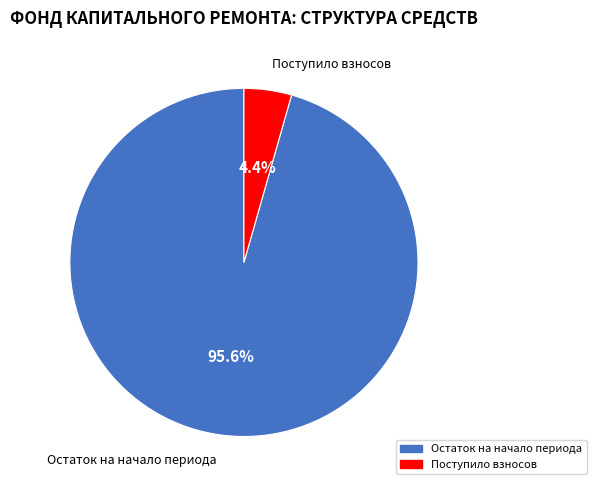

How many slices are in this pie chart?

2